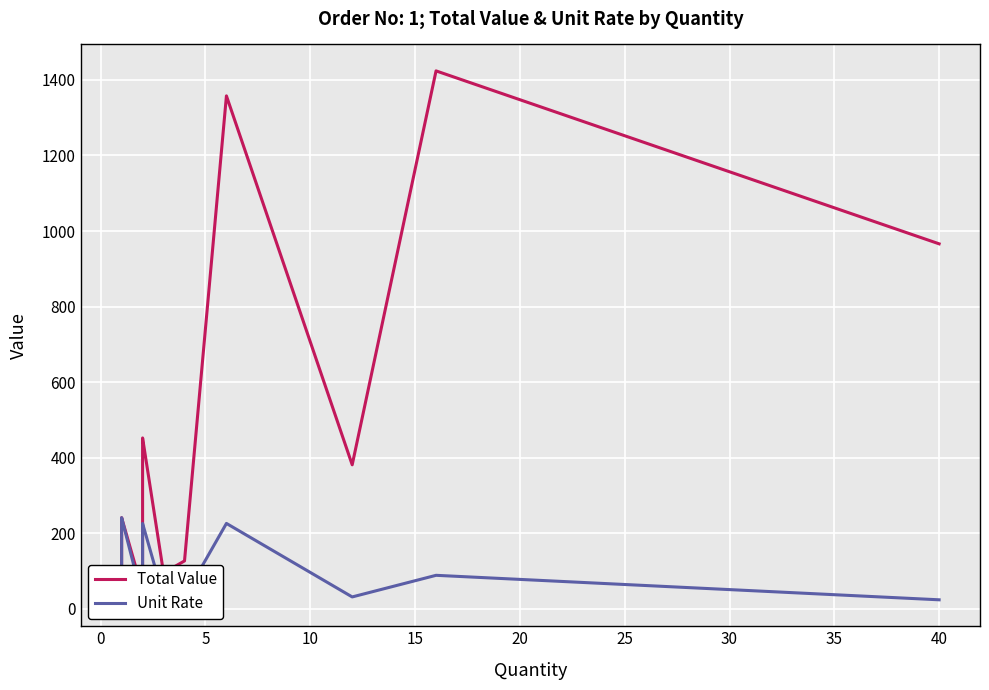

How many lines are shown in the chart?

2